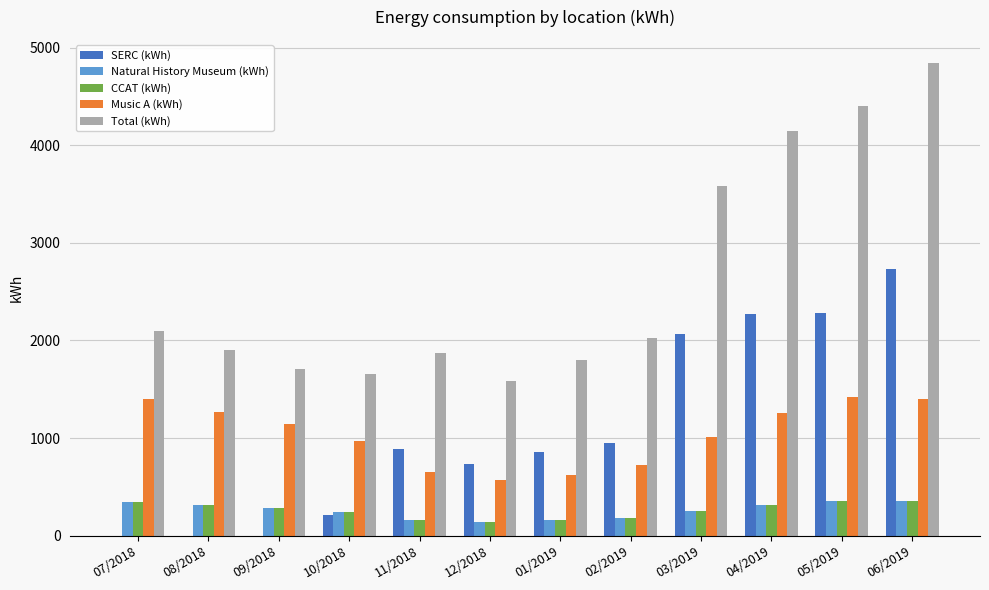

What is the sum of the Music A (kWh) values at 12/2018 and 10/2018?

1531.2